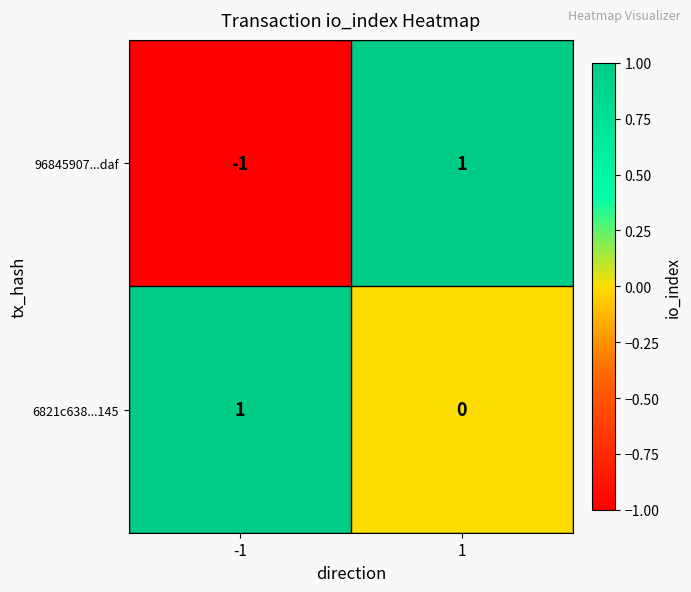

What is the smallest value displayed?

-1